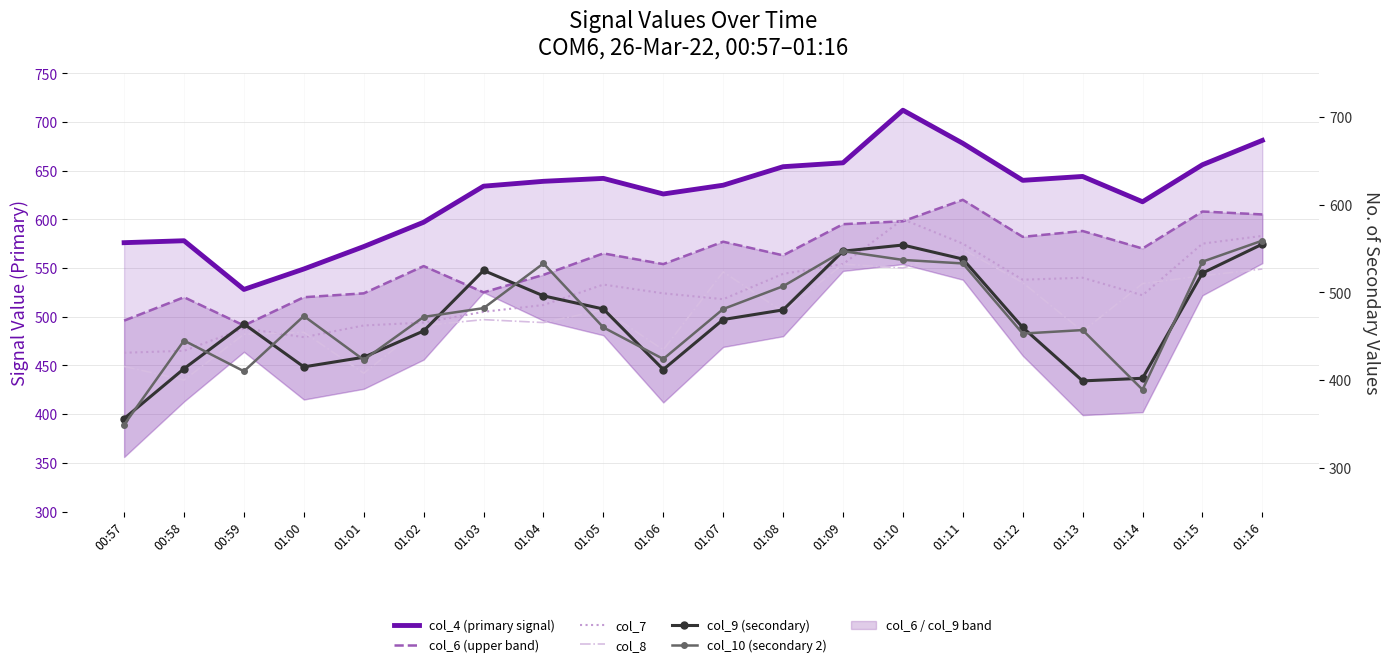

What position from the left is 01:11?

15